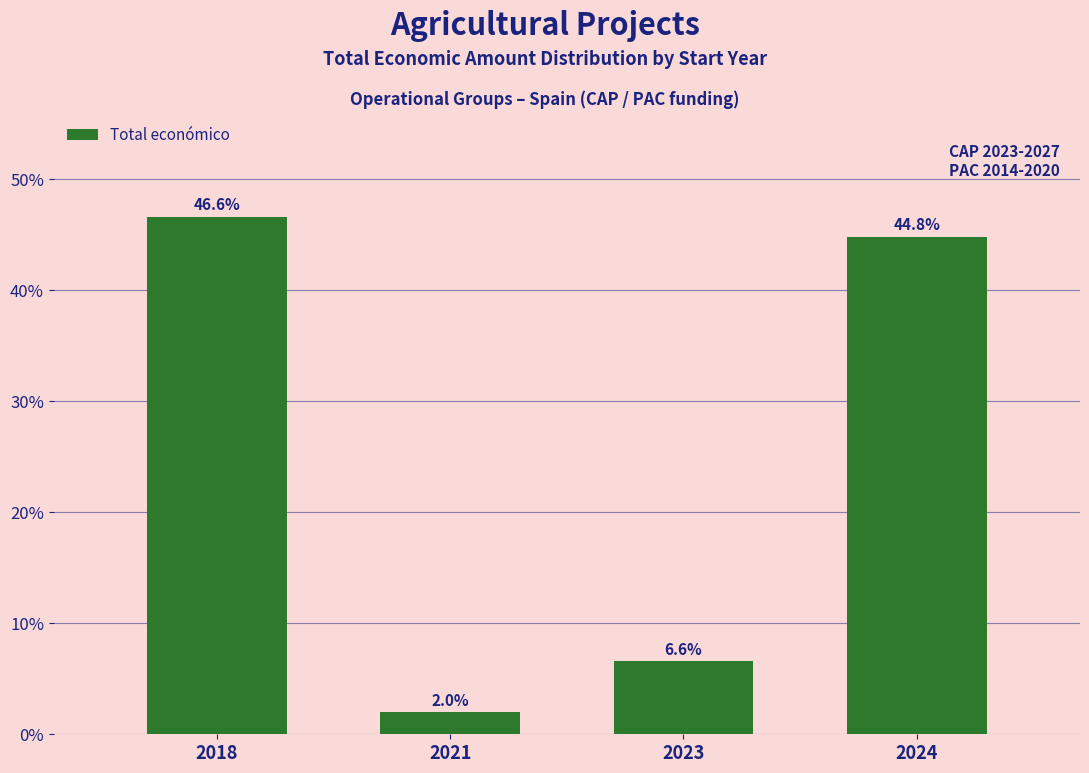

How many values exceed 44?

2